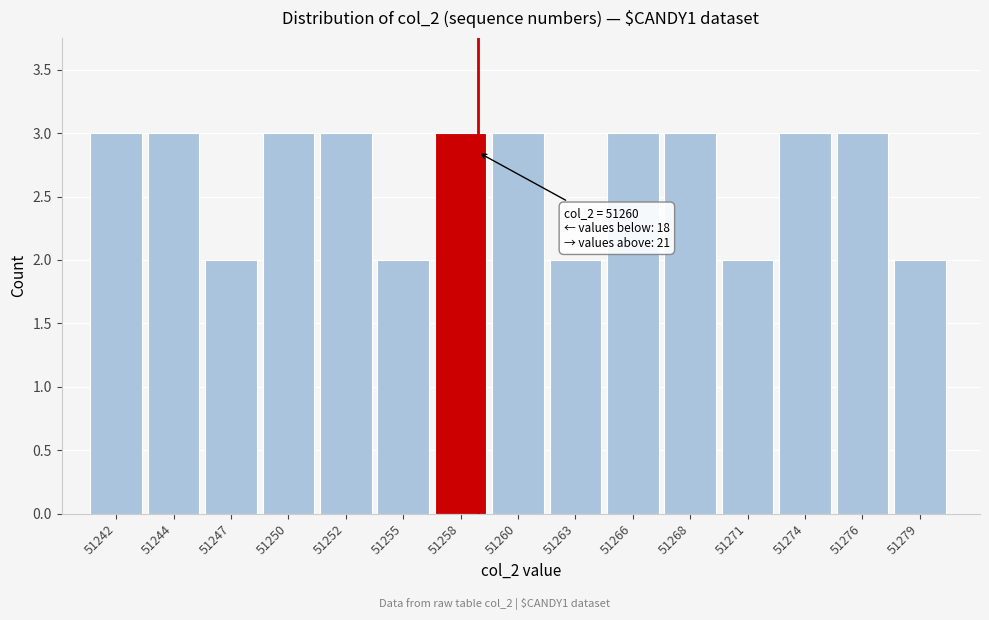

Reading left to right, what are all the values shown in this chart?

3	3	2	3	3	2	3	3	2	3	3	2	3	3	2